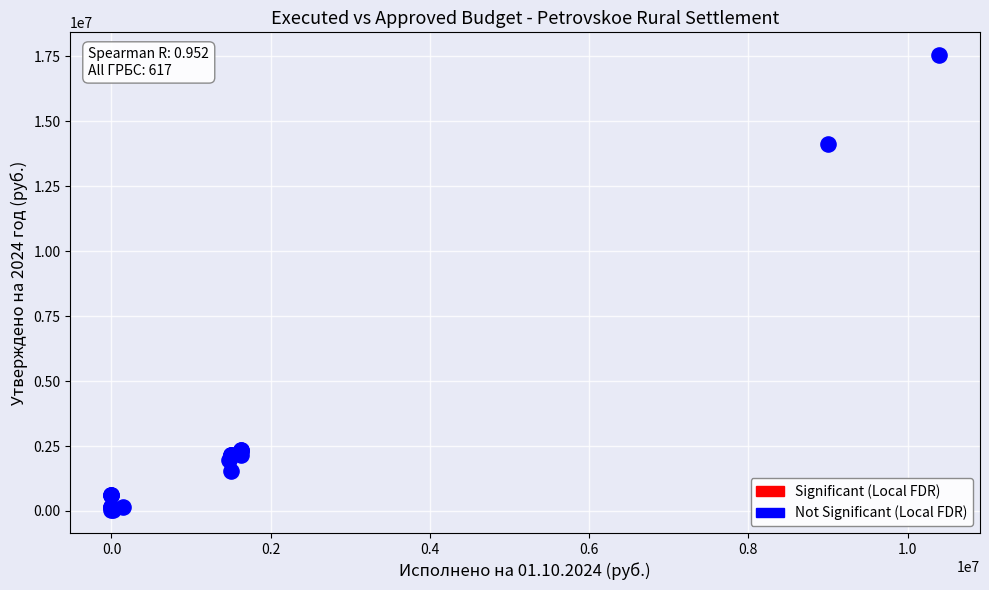

What Y value in the scatter plot is closest to 8788949?

14124056.9